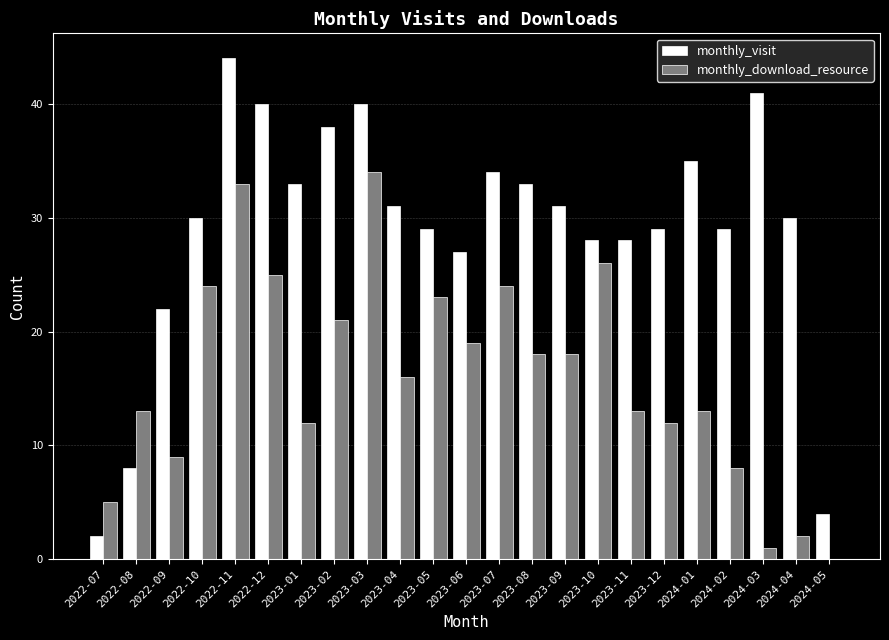

What is the sum of all monthly_download_resource values?

369